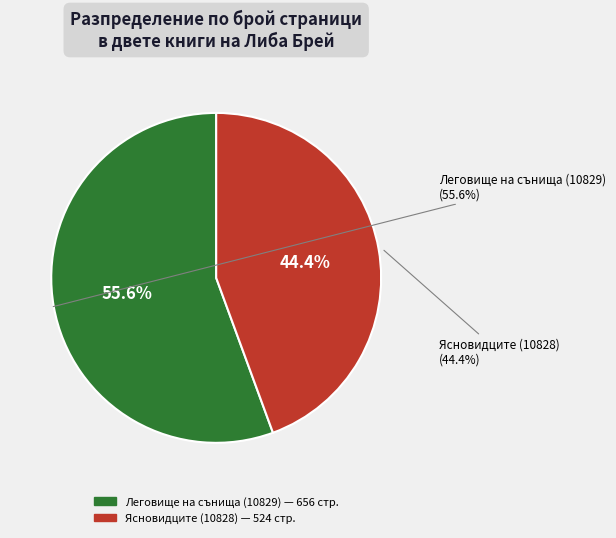

To the nearest percent, what portion does Леговище на сънища (10829) represent?

56%